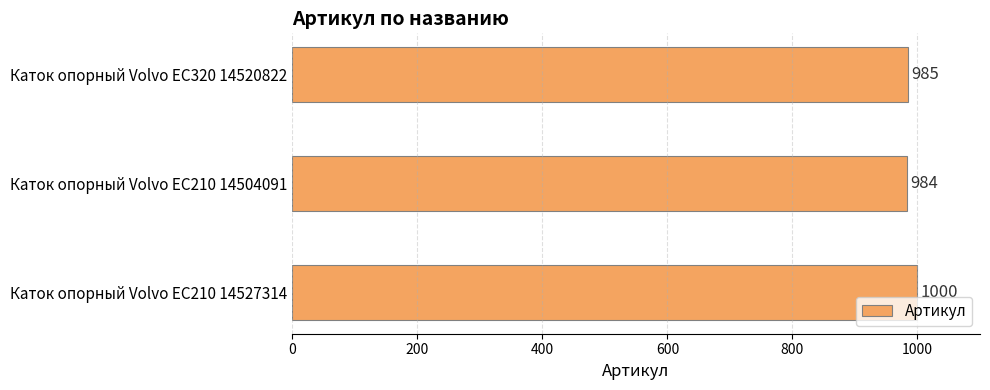

Which label corresponds to the smallest value in the chart?

Каток опорный Volvo EC210 14504091